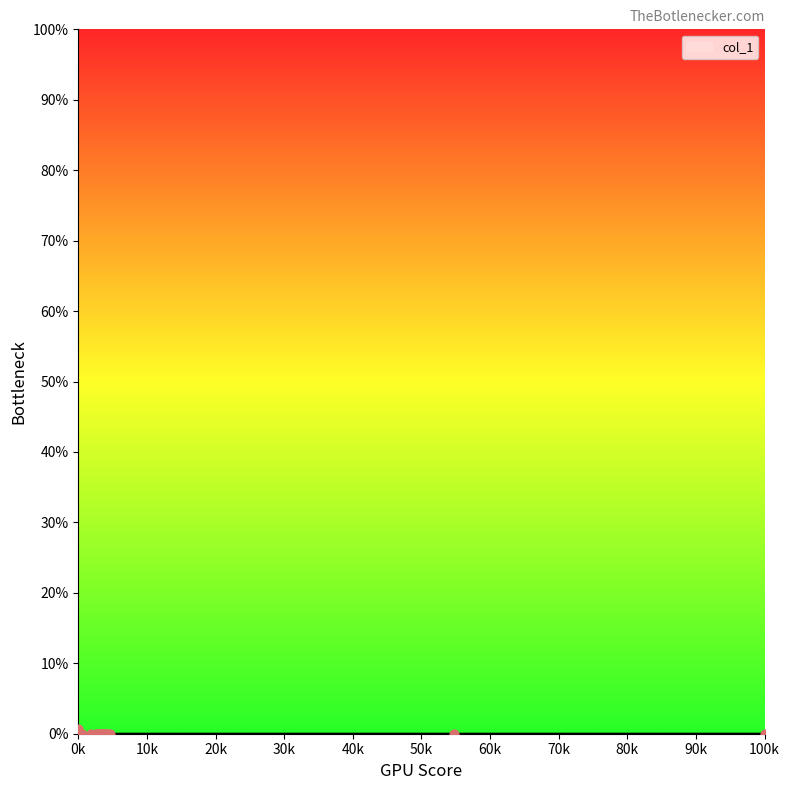

Which has a higher value, 69715 or 69647?

69715